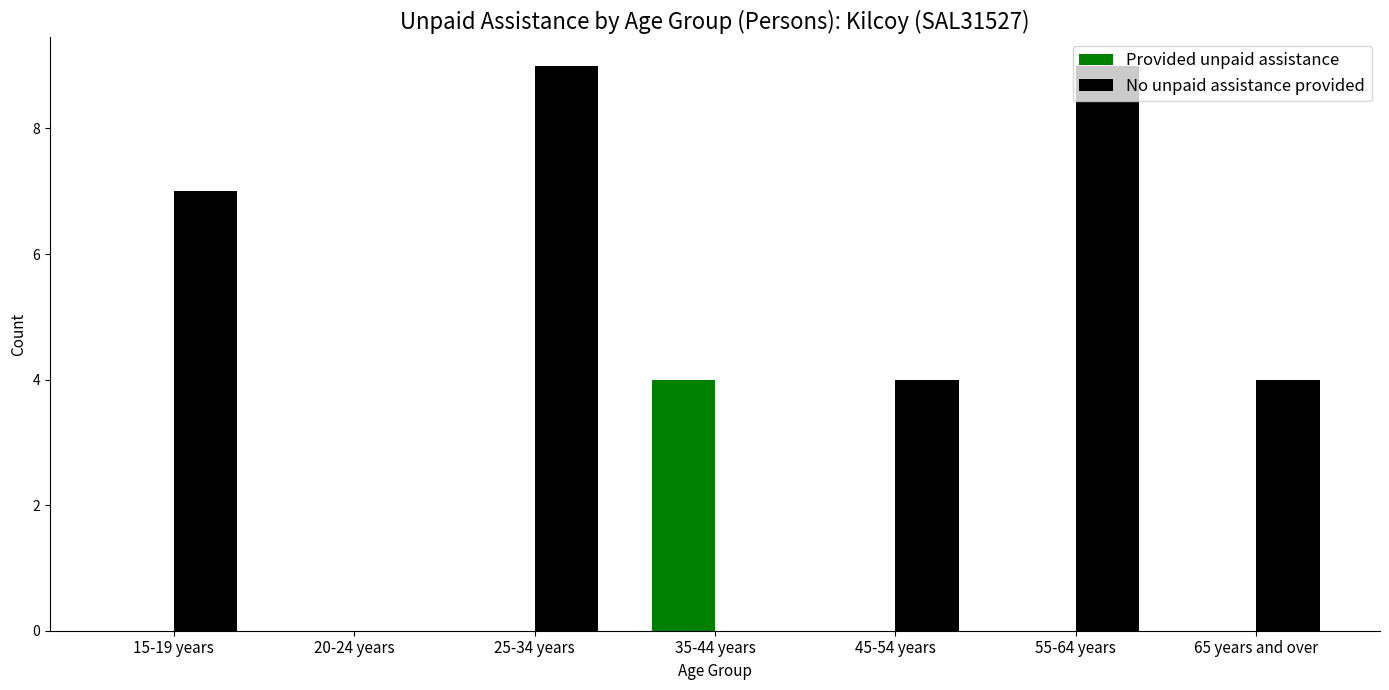

How many categories are shown in the chart?

7